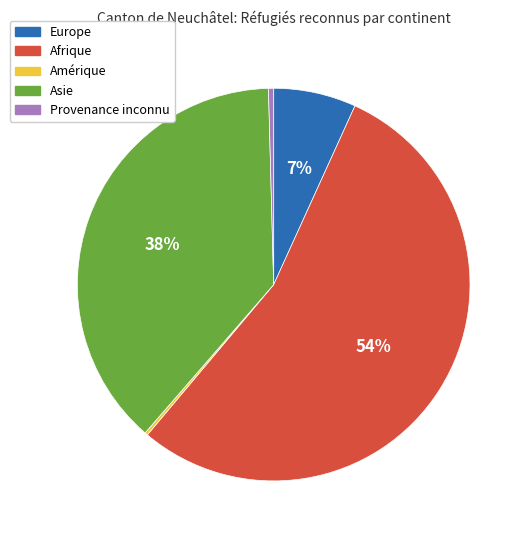

Combined, do Europe and Provenance inconnu account for over 50%?

No